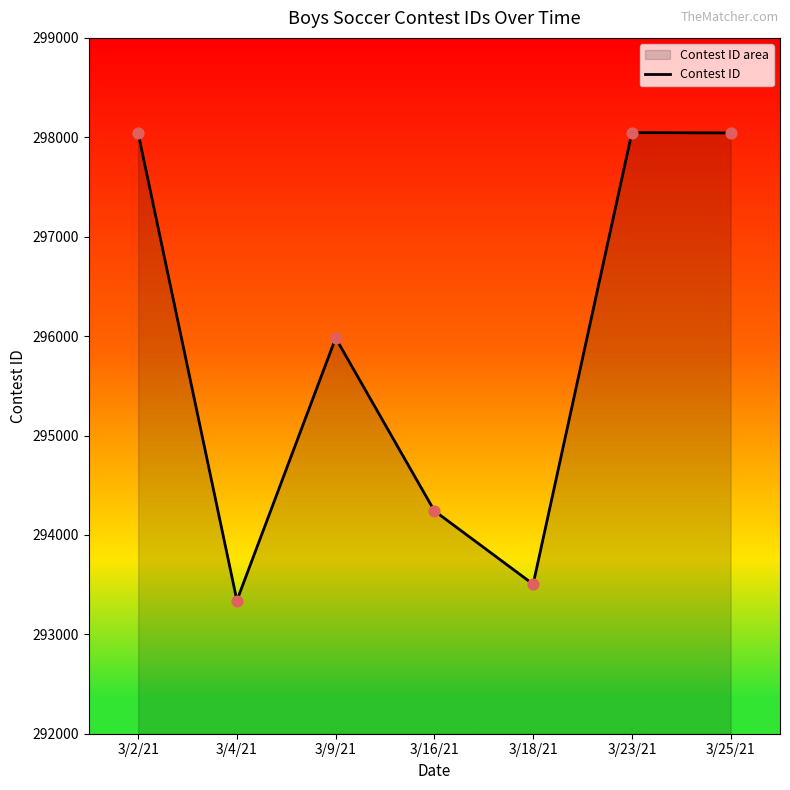

What is the change in value from 3/2/21 to 3/25/21?

+2